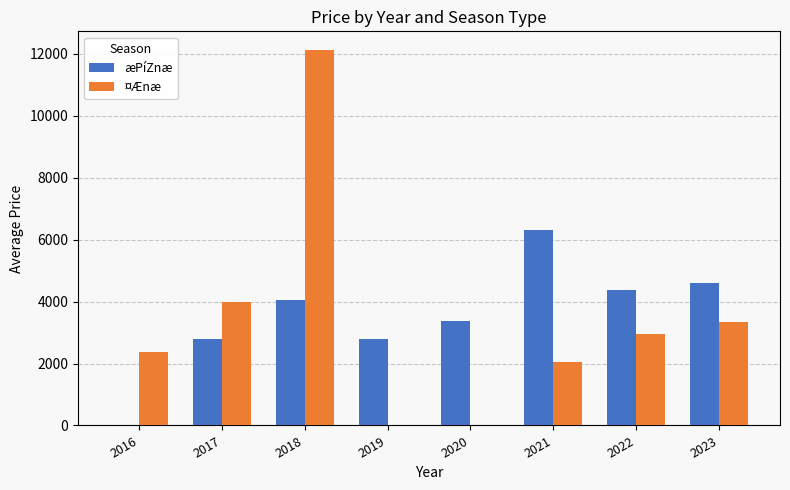

Where is æPíZnæ nearest to the value 3150?

2020